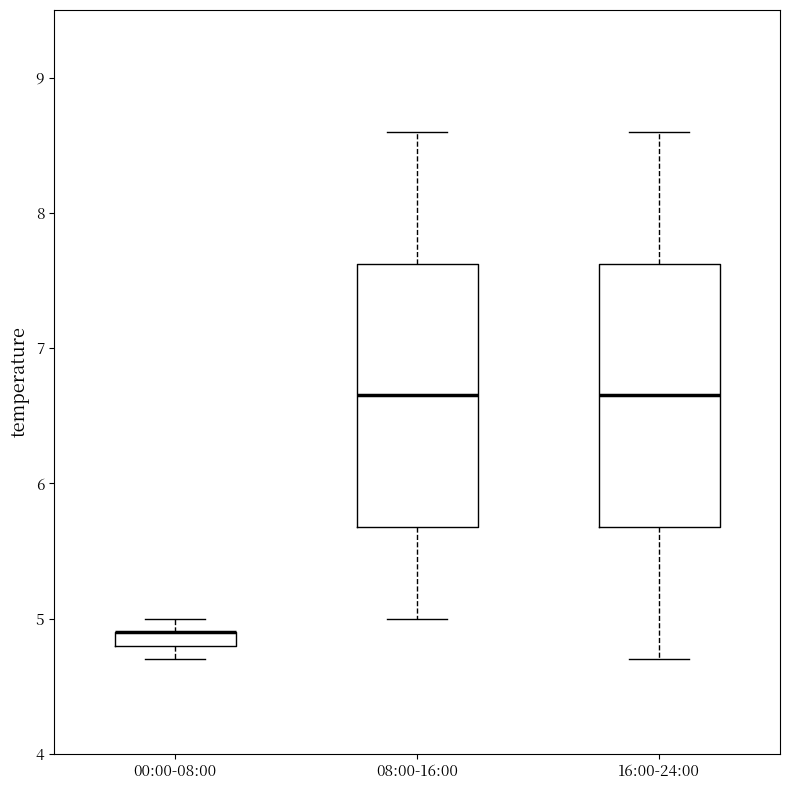

Where is the upper edge of the box for 00:00-08:00 on the y-axis? The values are not printed on the chart, so give them approximately, as read against the axis.

4.9